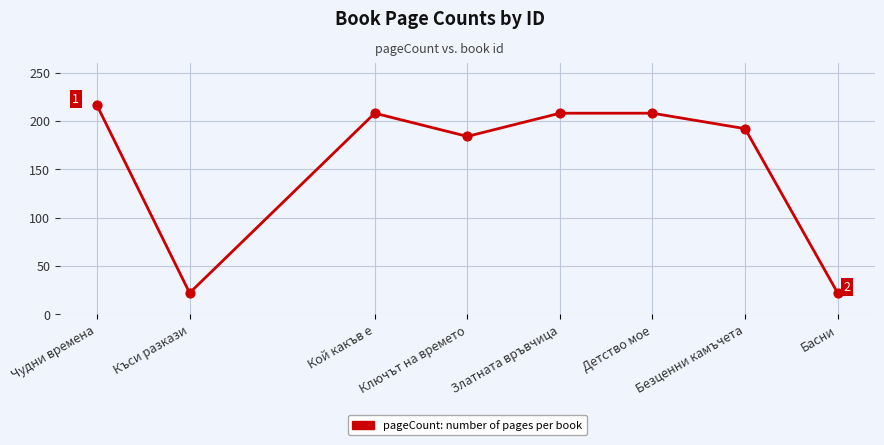

What is the ratio of the value at Басни to the value at Кой какъв е?

0.1